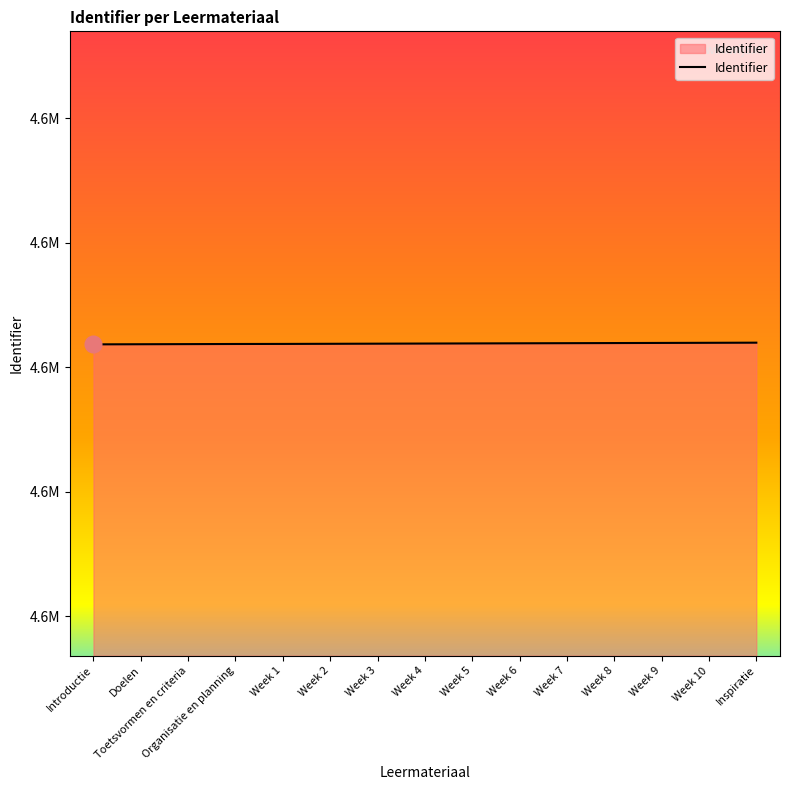

At which label is the value closest to 4608378?

Week 4